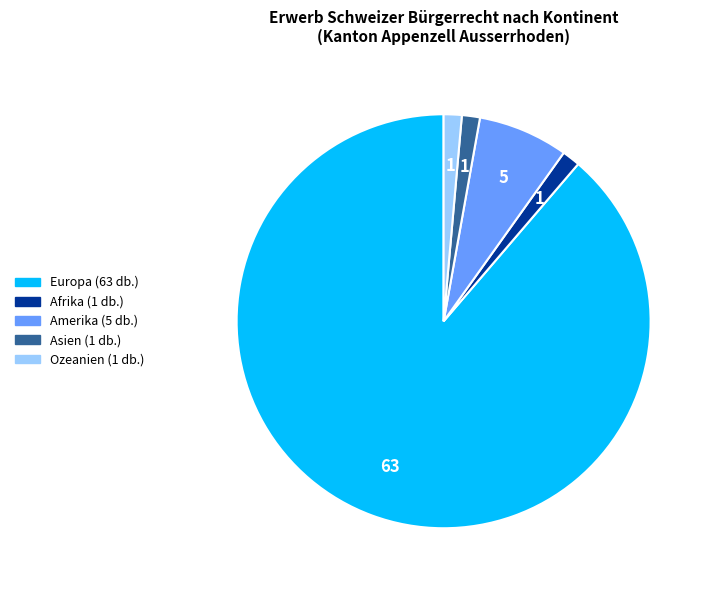

Count the number of slices in the pie.

5